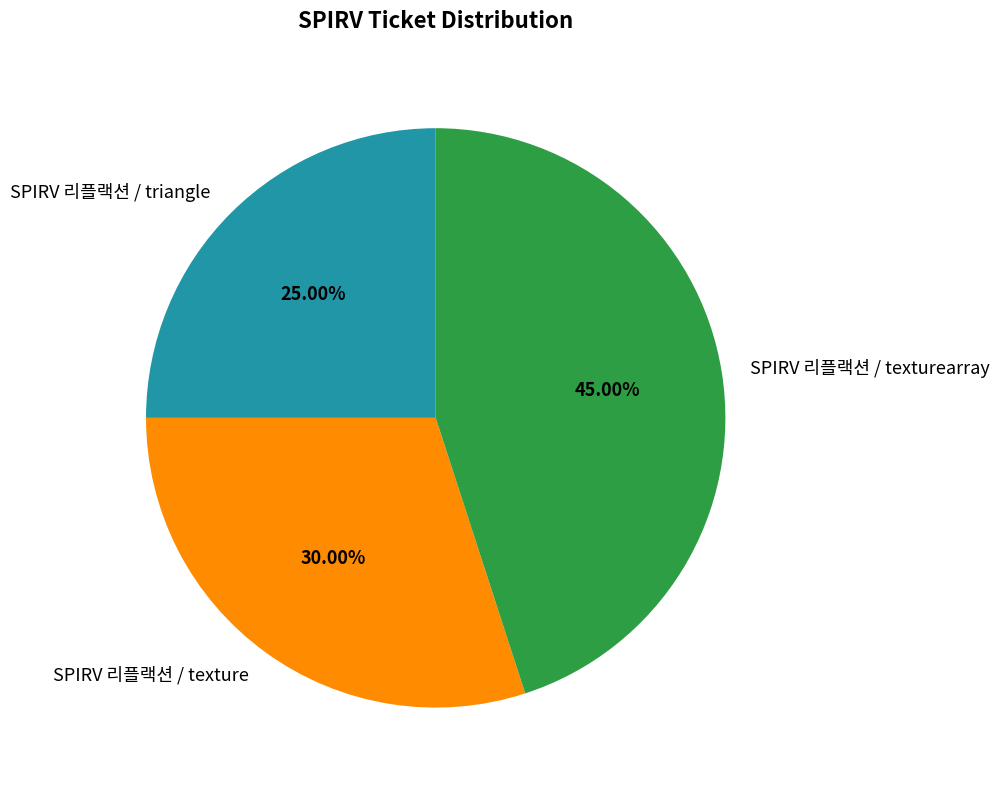

Combined, what portion of the pie is SPIRV 리플랙션 / texture and SPIRV 리플랙션 / triangle?

55.0%